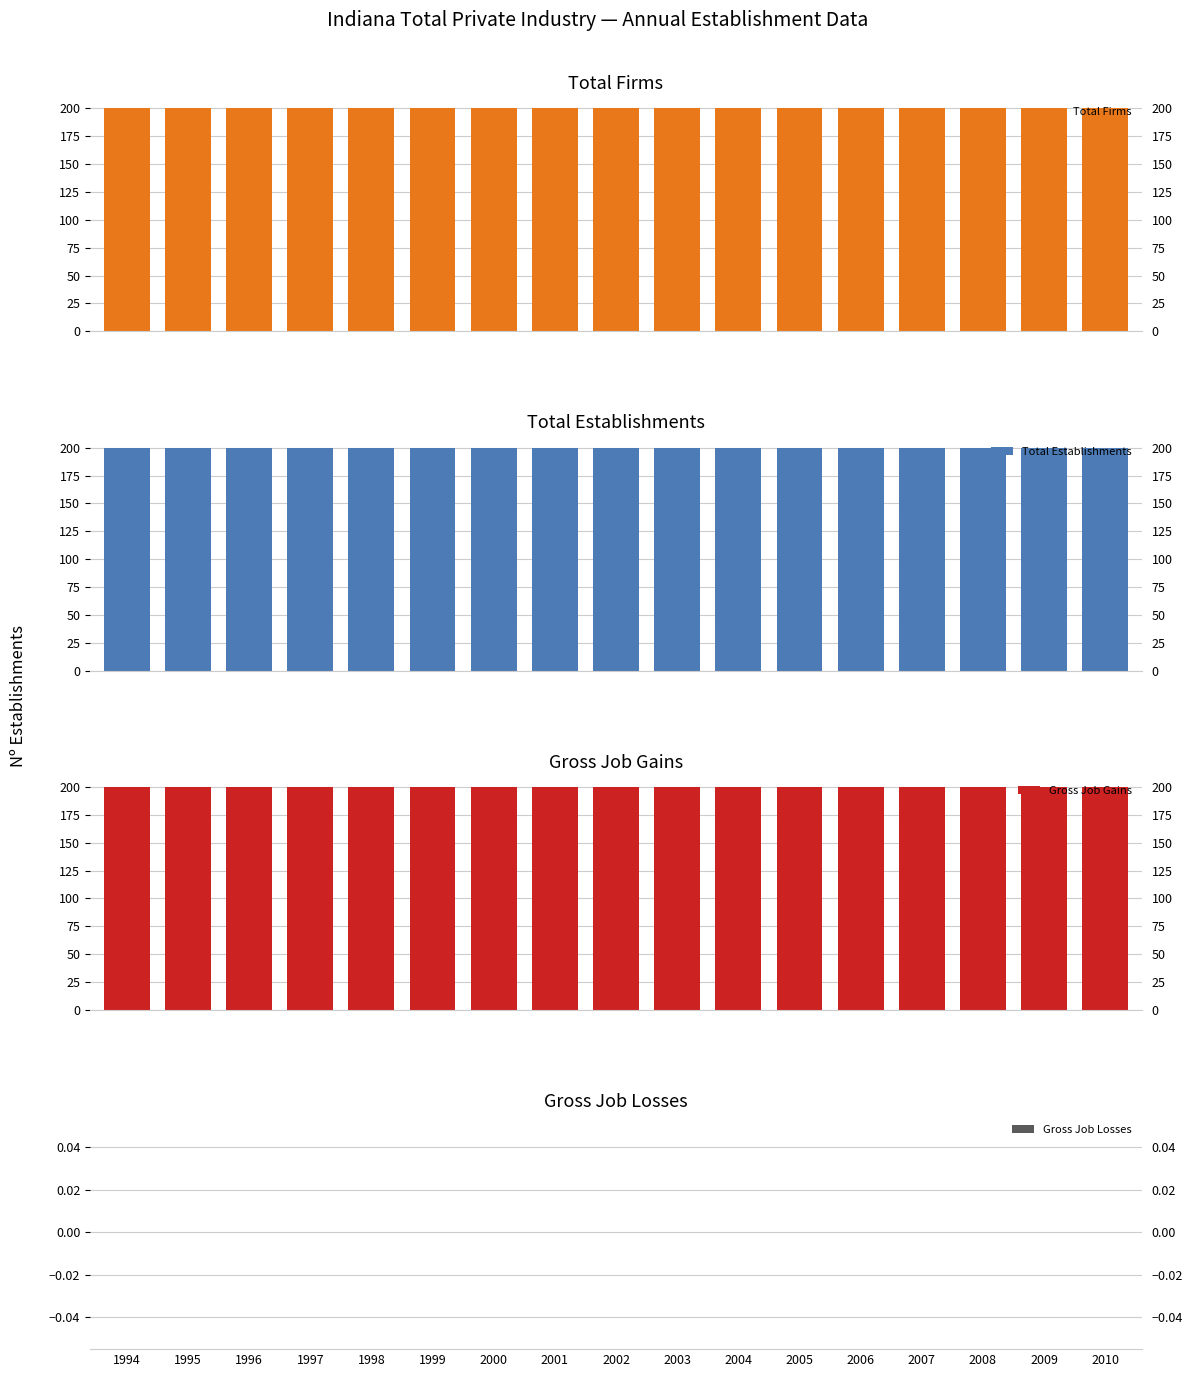

What is the approximate value of Total Firms at 1998?

200